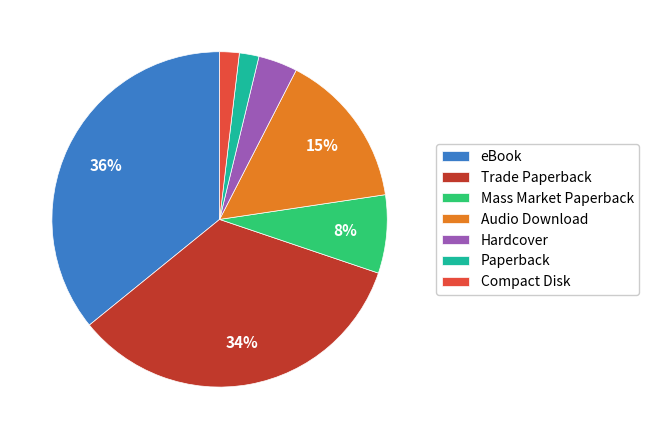

Is the sum of eBook and Audio Download greater than half?

Yes